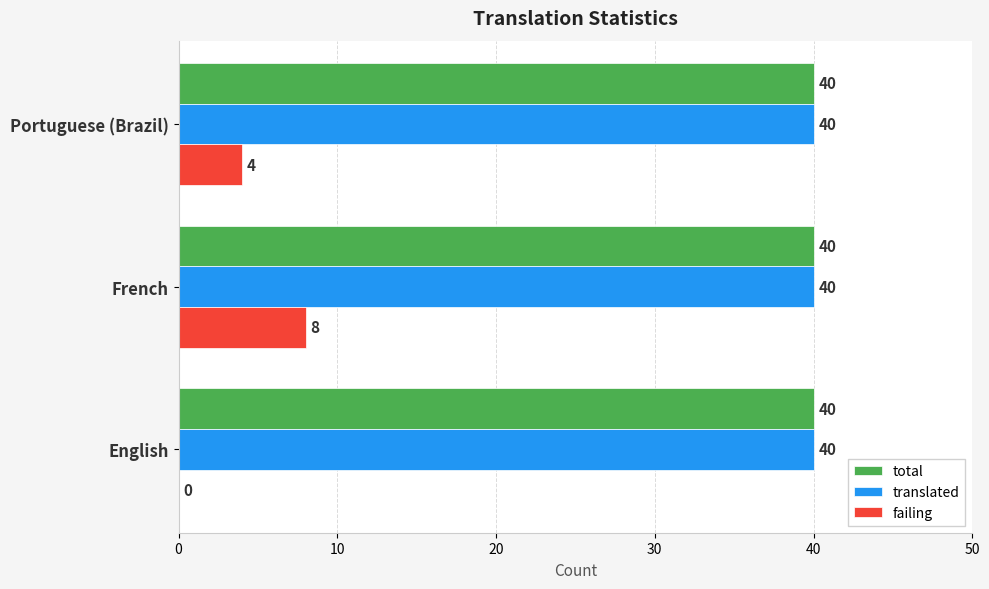

How many distinct data groups are displayed?

3